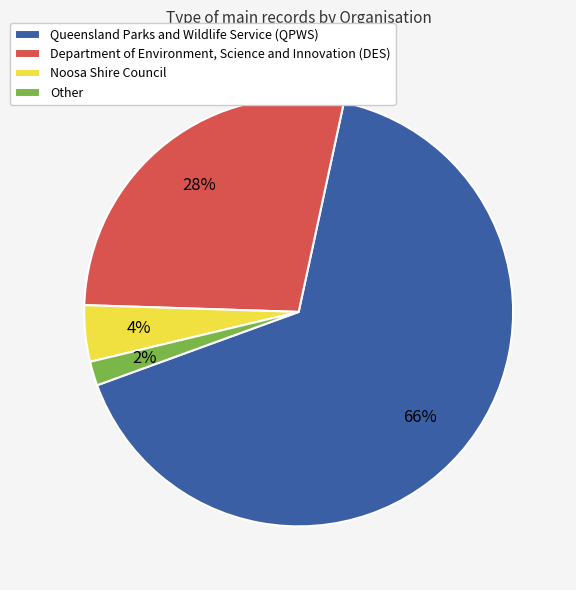

True or false: Department of Environment, Science and Innovation (DES) accounts for 28% of the total.

True